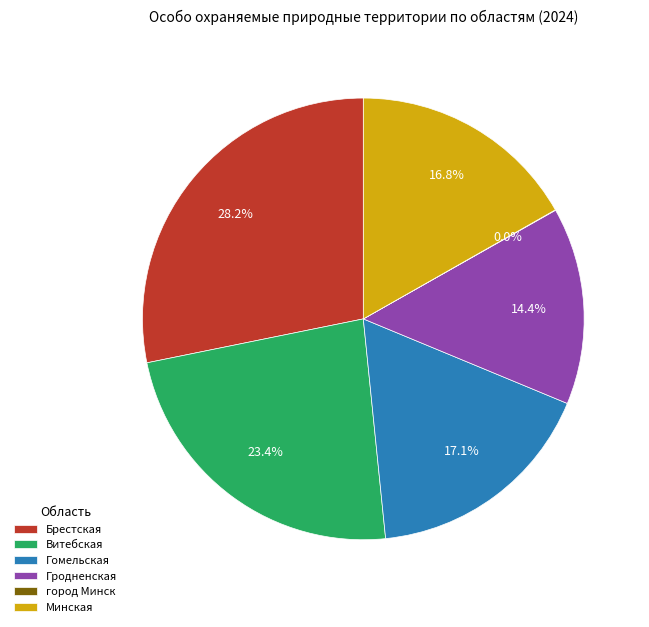

What percentage is the Минская slice, to the nearest percent?

17%